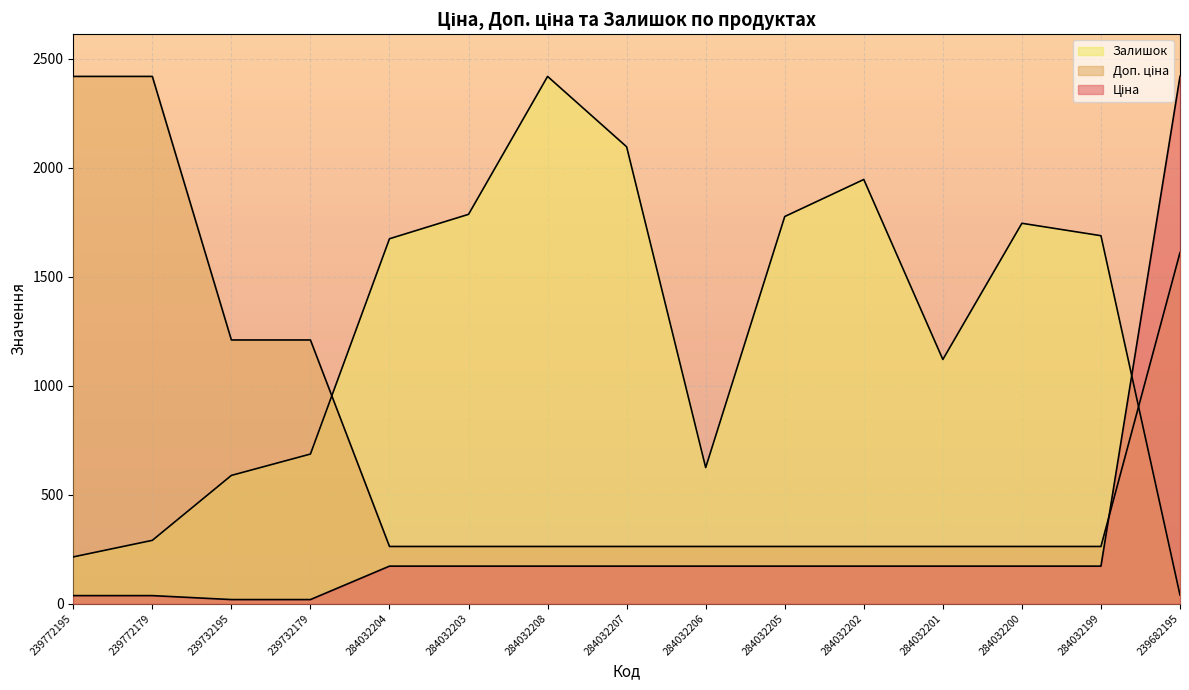

How many data points in Ціна are less than 171?

4